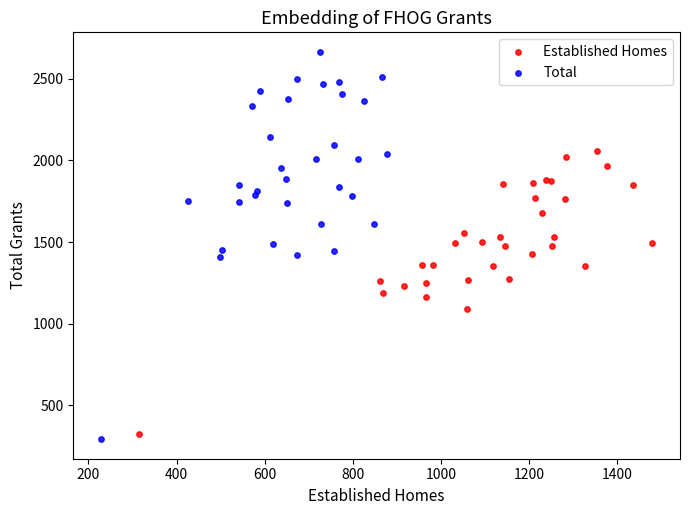

Which series reaches the maximum Y coordinate?

Total